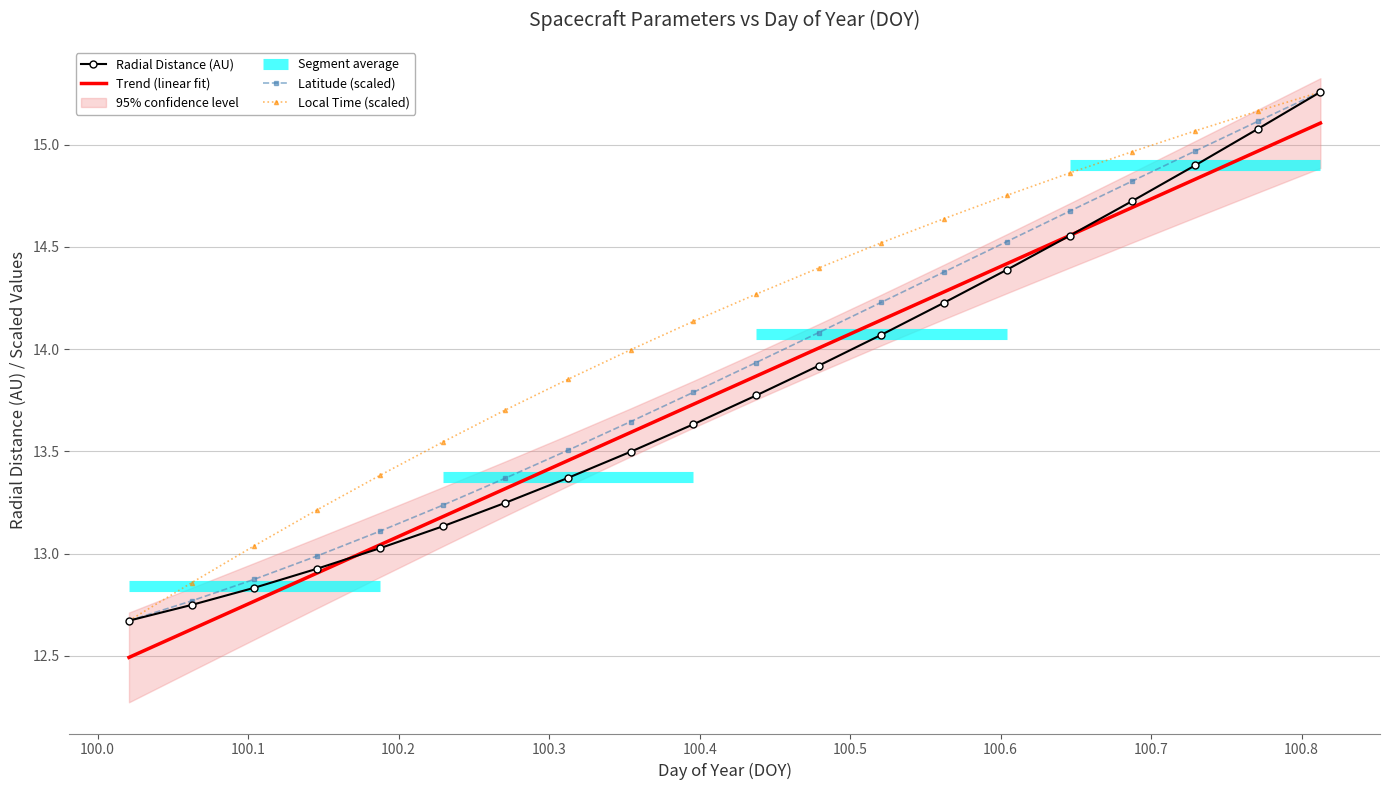

What is the maximum value for Trend (linear fit)?

15.1